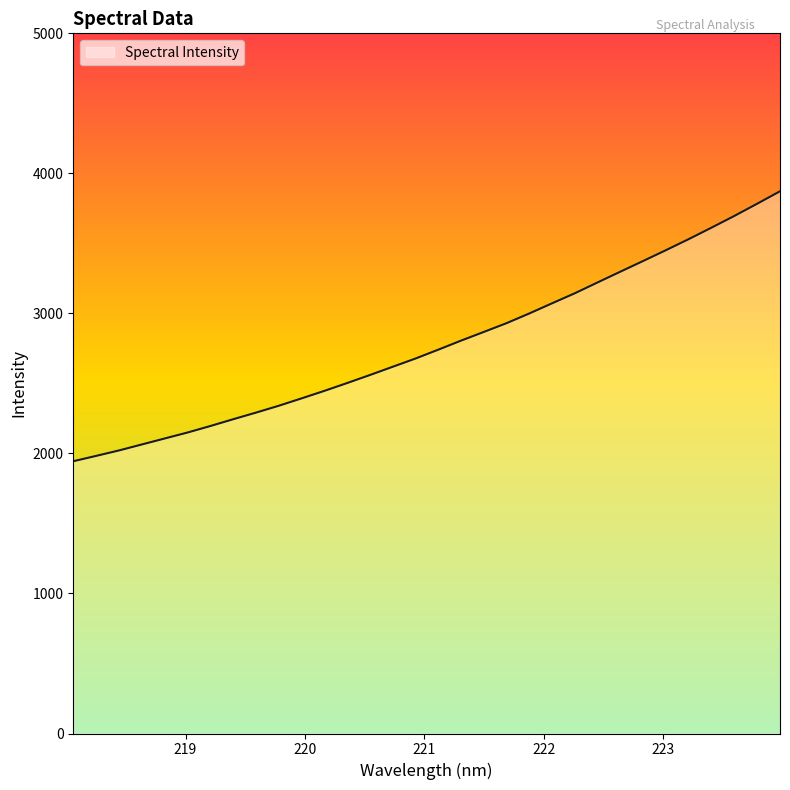

What is the maximum value shown in the chart?

3872.1